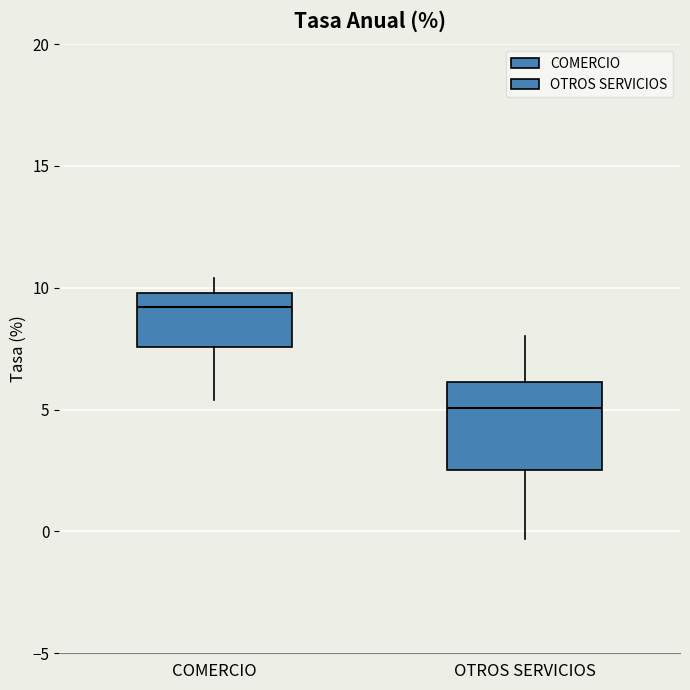

Where does the lower whisker of the box for OTROS SERVICIOS end on the y-axis? The values are not printed on the chart, so give them approximately, as read against the axis.

-0.5